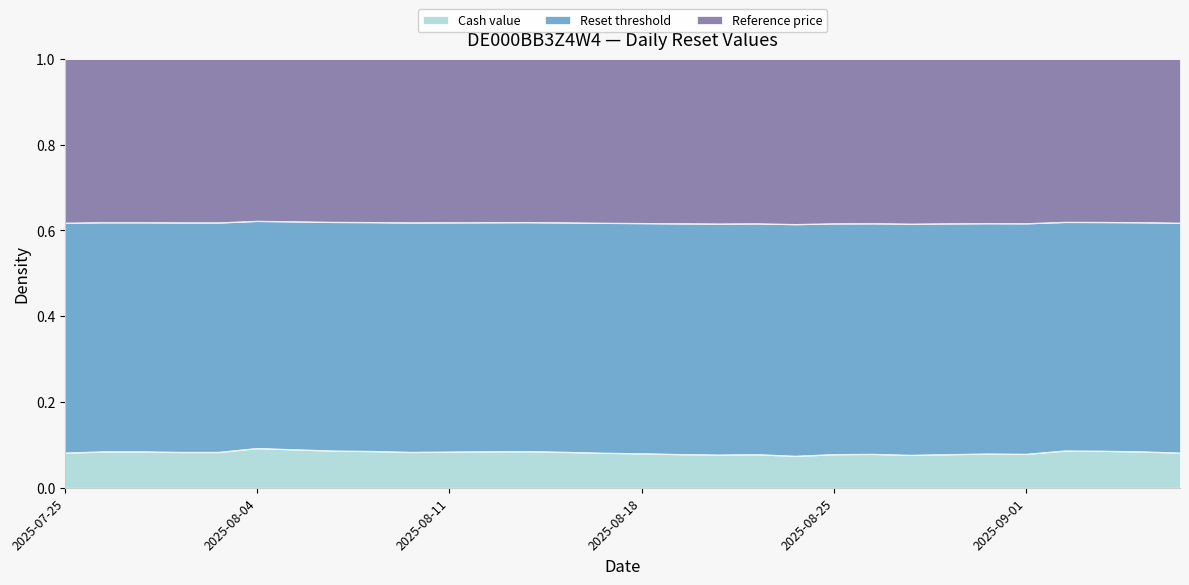

What is the total value across all series at 2025-09-01?

1.0